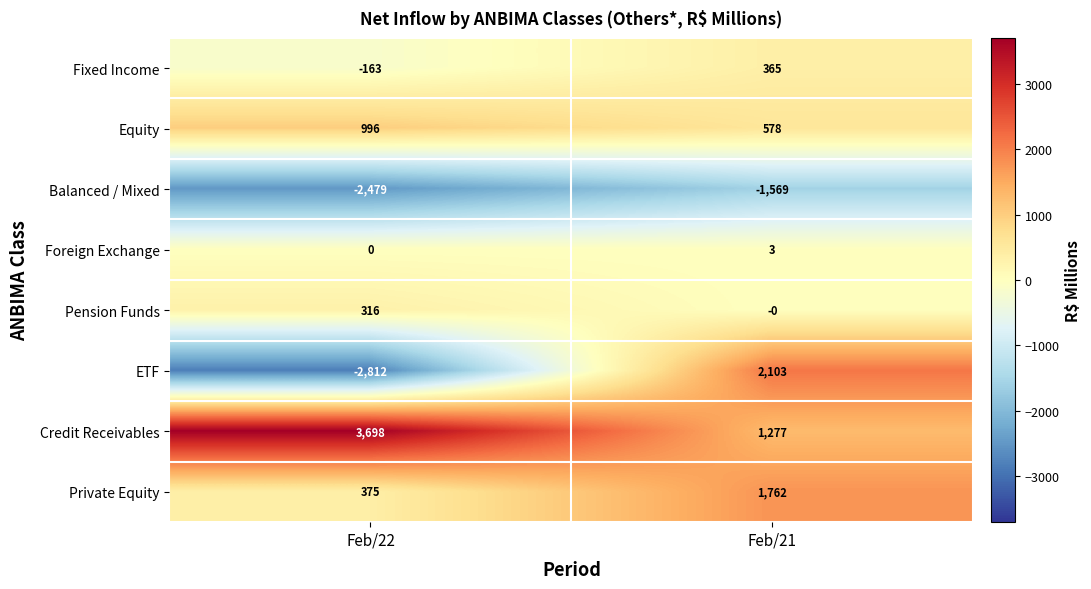

Rank the series at Feb/22 from lowest to highest value.

ETF, Balanced / Mixed, Fixed Income, Foreign Exchange, Pension Funds, Private Equity, Equity, Credit Receivables